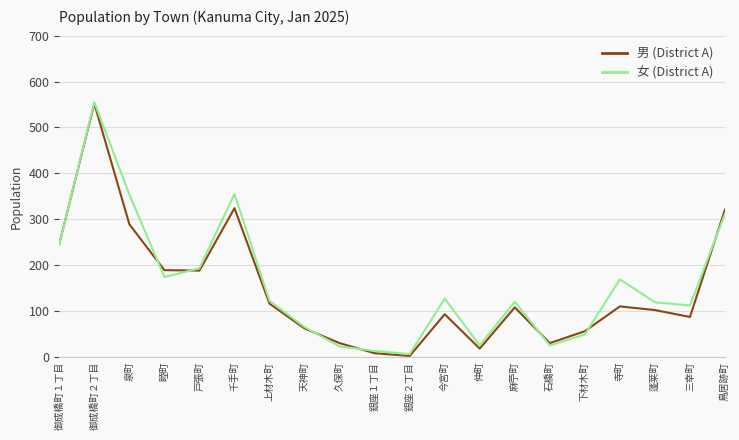

Which series has the widest spread of values?

男 (District A)